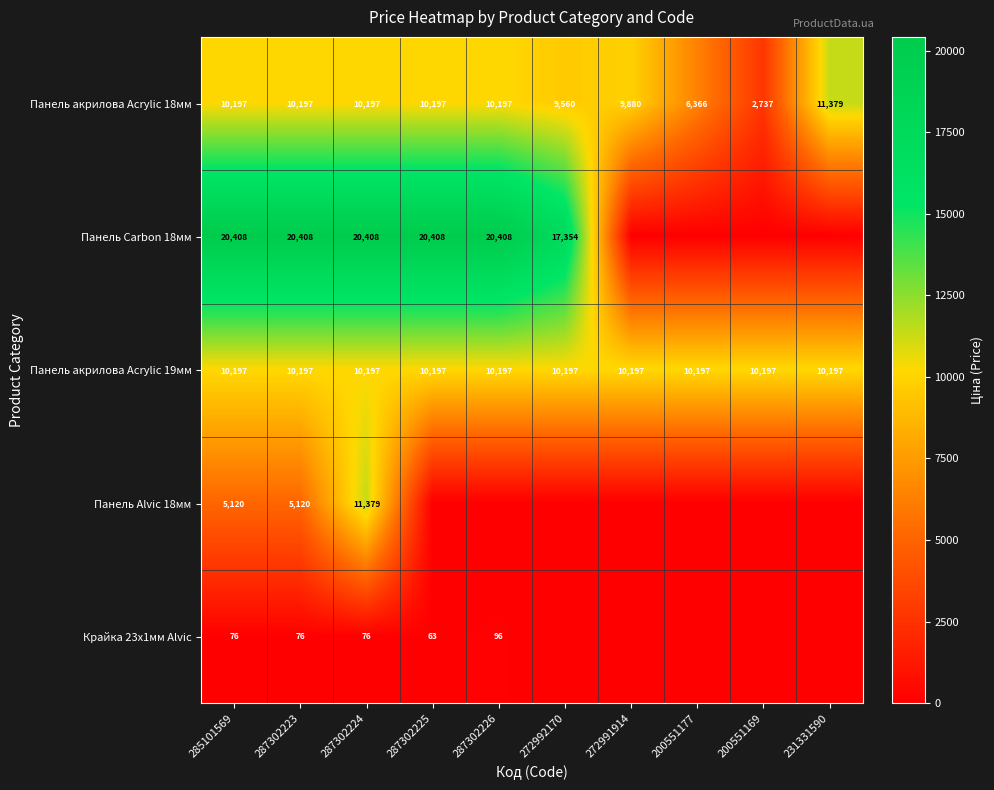

True or false: Панель акрилова Acrylic 18мм has a value of 4598.0 at 231331590.

False